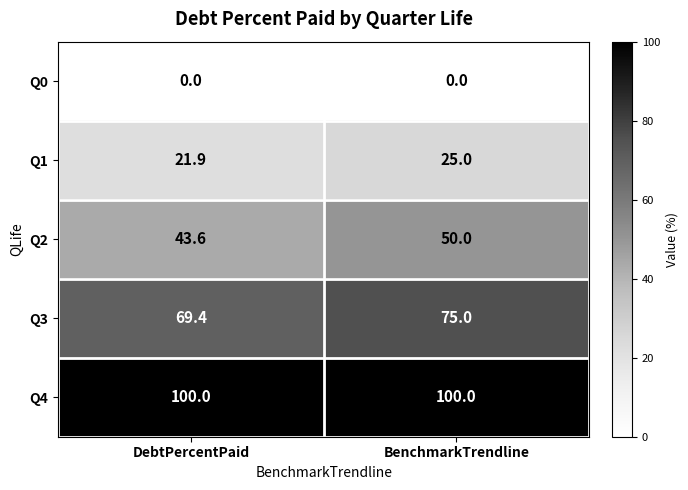

List the series in order of their overall mean, lowest first.

Q0, Q1, Q2, Q3, Q4